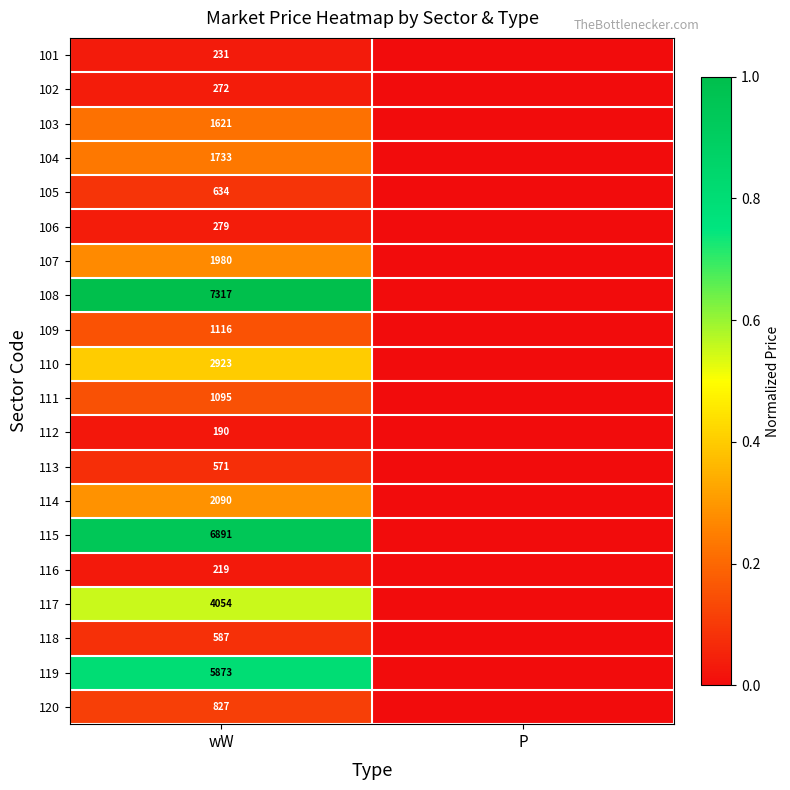

At wW, list the series in order from largest to smallest.

108, 115, 119, 117, 110, 114, 107, 104, 103, 109, 111, 120, 105, 118, 113, 106, 102, 101, 116, 112